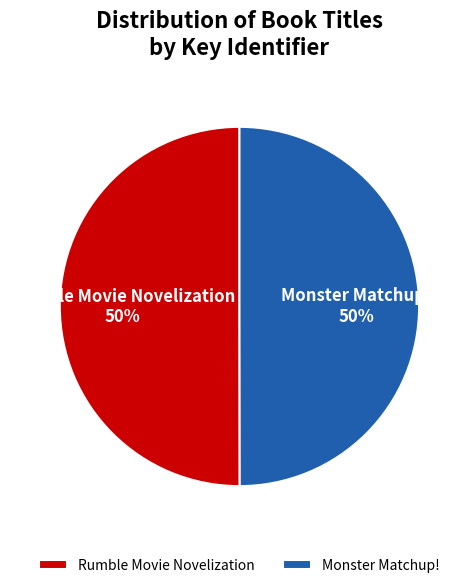

True or false: Rumble Movie Novelization accounts for 50% of the total.

True